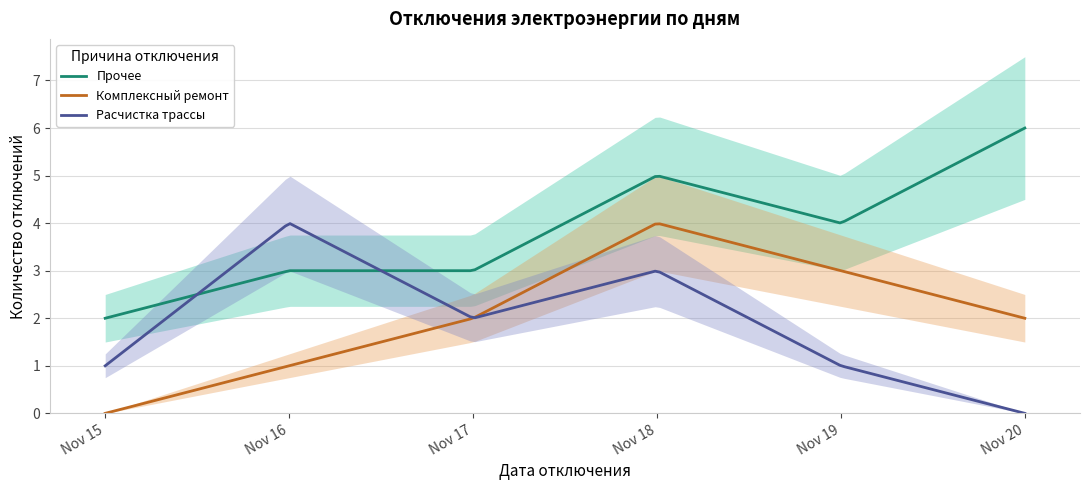

At which category does Прочее reach its first local peak?

2021-11-18